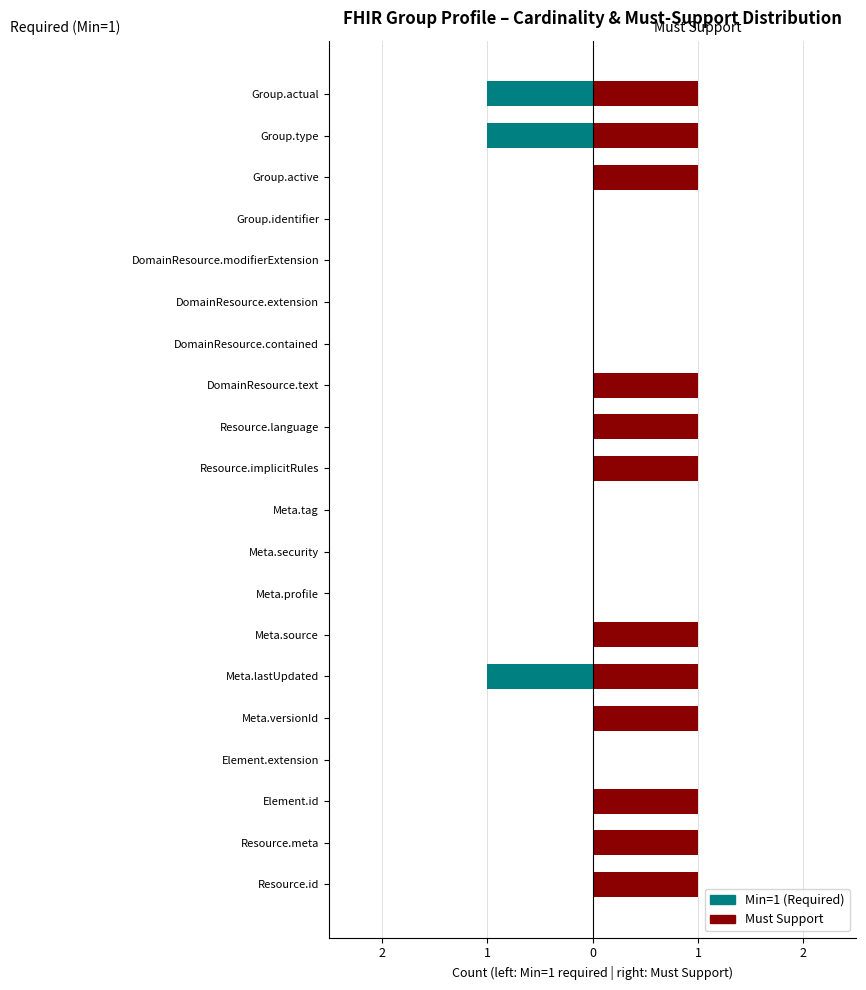

What are all the series names shown in the legend?

Min=1 (Required), Must Support